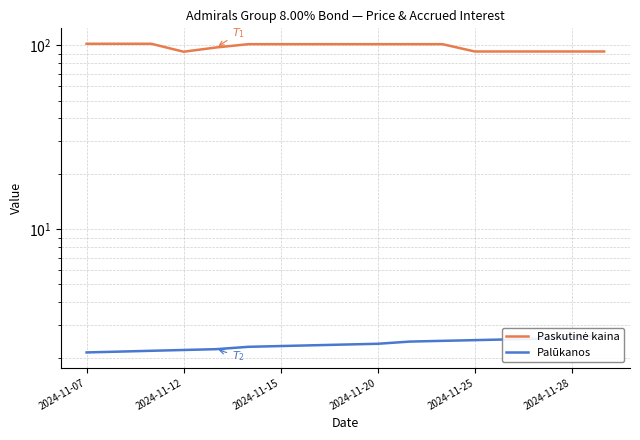

Between 2024-11-28 and 9, which series saw the biggest shift?

Palūkanos